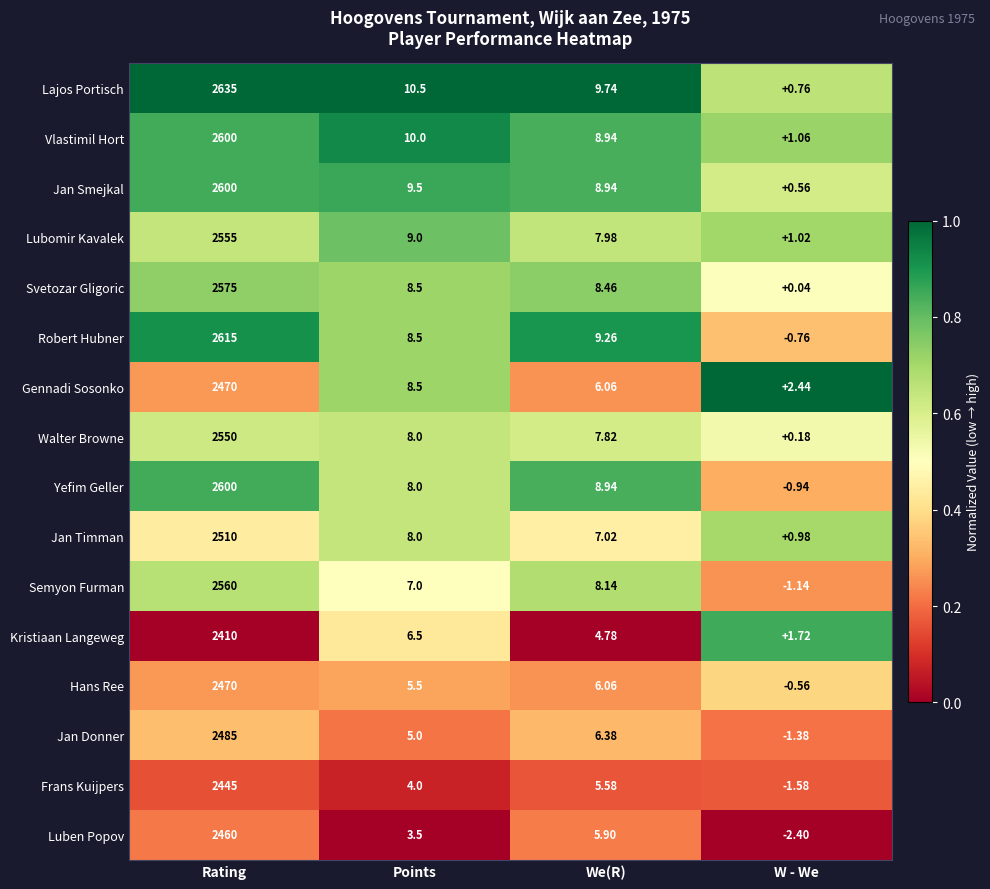

How many categories are shown in the chart?

4